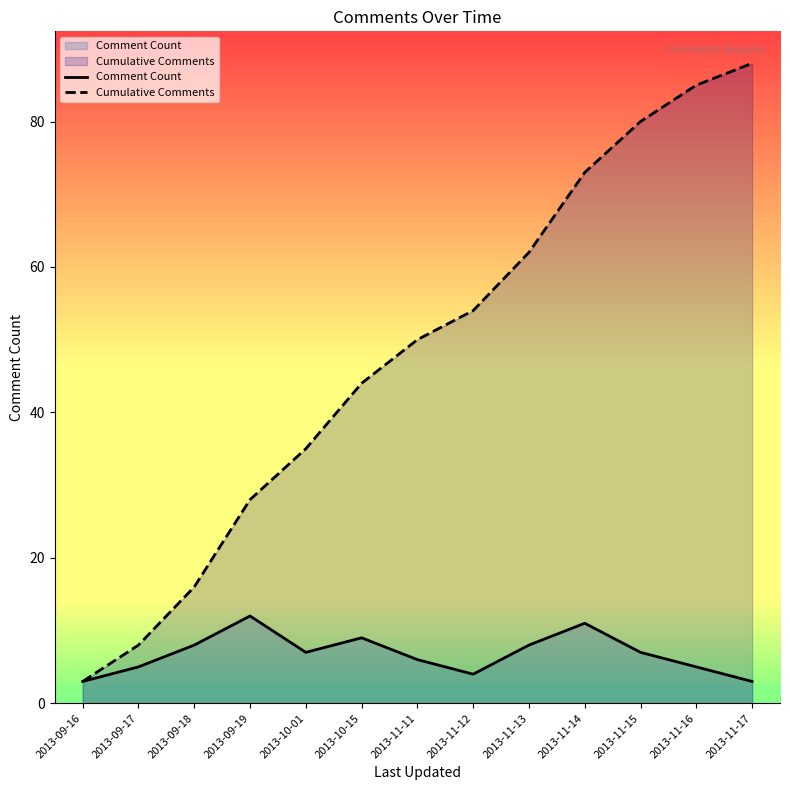

Which series has the largest total across all categories?

Cumulative Comments